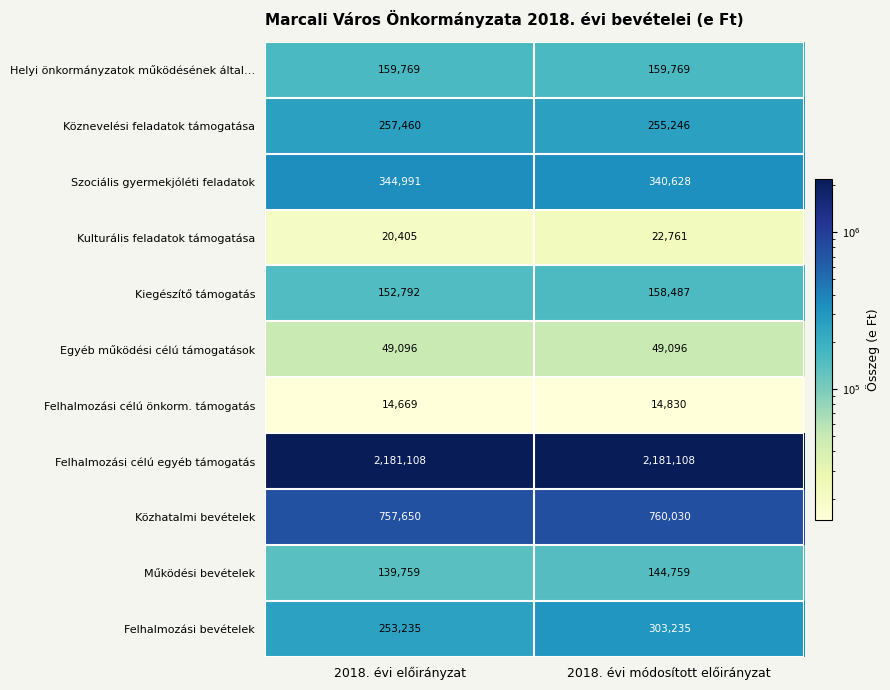

Reading left to right, list all the values displayed in this chart.

Helyi önkormányzatok működésének által…: 2018. évi előirányzat=159769	2018. évi módosított előirányzat=159769
Köznevelési feladatok támogatása: 2018. évi előirányzat=257460	2018. évi módosított előirányzat=255246
Szociális gyermekjóléti feladatok: 2018. évi előirányzat=344991	2018. évi módosított előirányzat=340628
Kulturális feladatok támogatása: 2018. évi előirányzat=20405	2018. évi módosított előirányzat=22761
Kiegészítő támogatás: 2018. évi előirányzat=152792	2018. évi módosított előirányzat=158487
Egyéb működési célú támogatások: 2018. évi előirányzat=49096	2018. évi módosított előirányzat=49096
Felhalmozási célú önkorm. támogatás: 2018. évi előirányzat=14669	2018. évi módosított előirányzat=14830
Felhalmozási célú egyéb támogatás: 2018. évi előirányzat=2181108	2018. évi módosított előirányzat=2181108
Közhatalmi bevételek: 2018. évi előirányzat=757650	2018. évi módosított előirányzat=760030
Működési bevételek: 2018. évi előirányzat=139759	2018. évi módosított előirányzat=144759
Felhalmozási bevételek: 2018. évi előirányzat=253235	2018. évi módosított előirányzat=303235